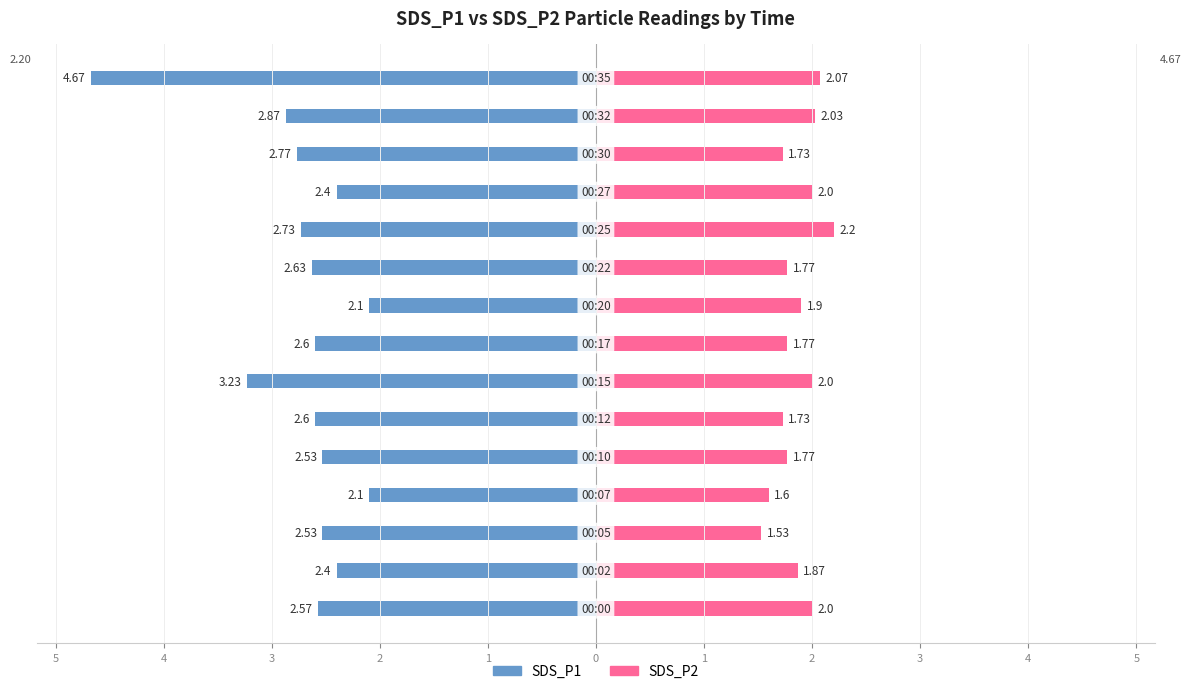

What is the difference between the SDS_P1 values at 5 and 5?

0.2